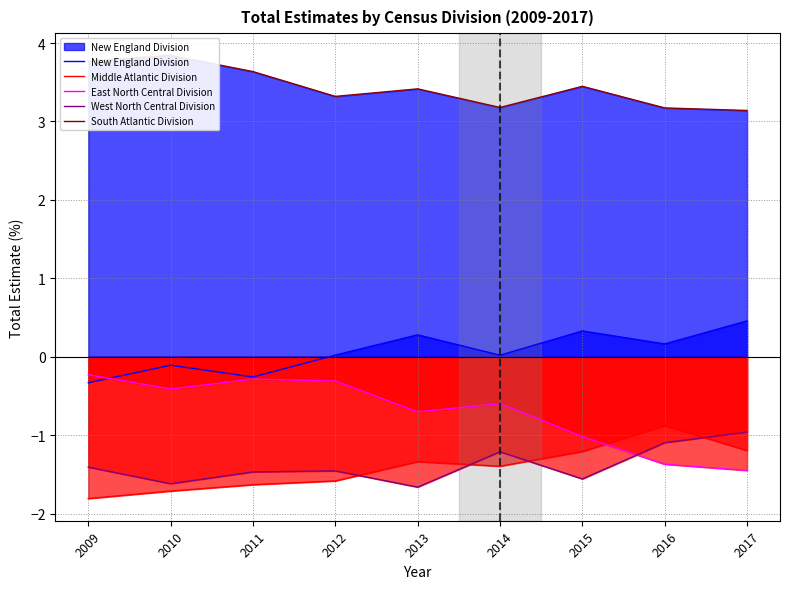

Where is South Atlantic Division nearest to the value 3?

2017